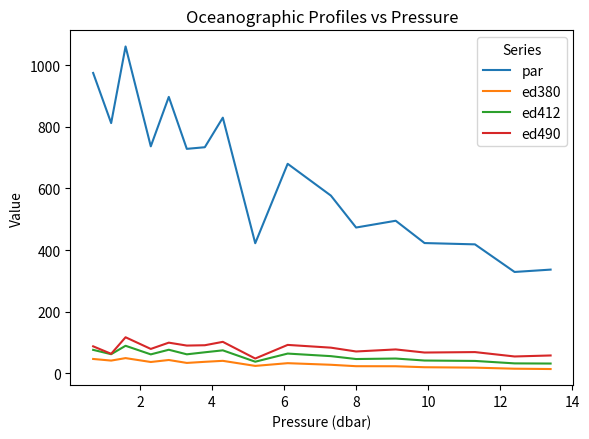

True or false: par and ed490 intersect in this chart.

False